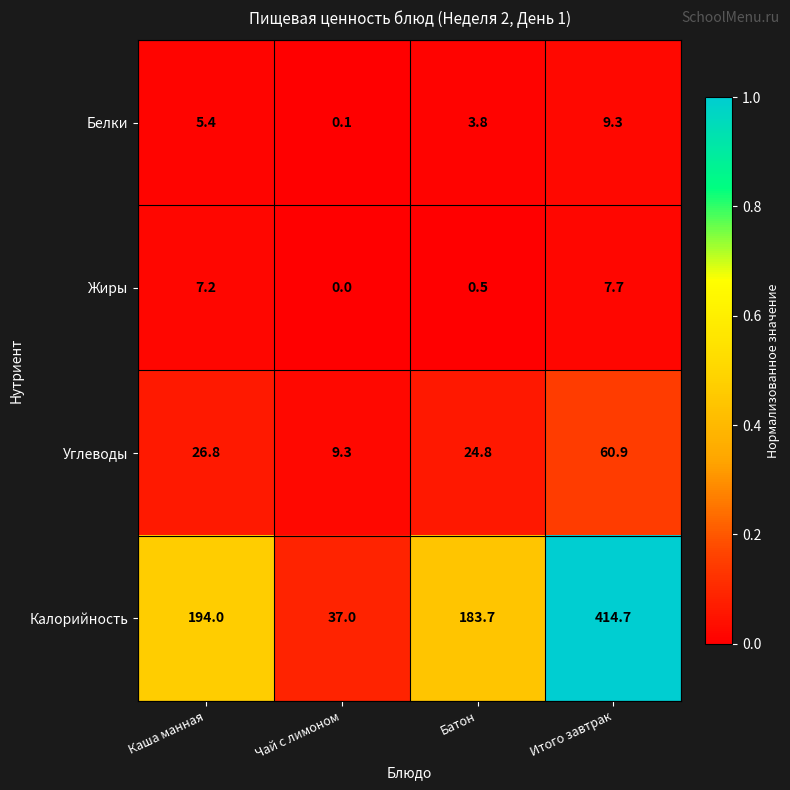

Between Каша манная and Чай с лимоном, which series saw the biggest shift?

Калорийность